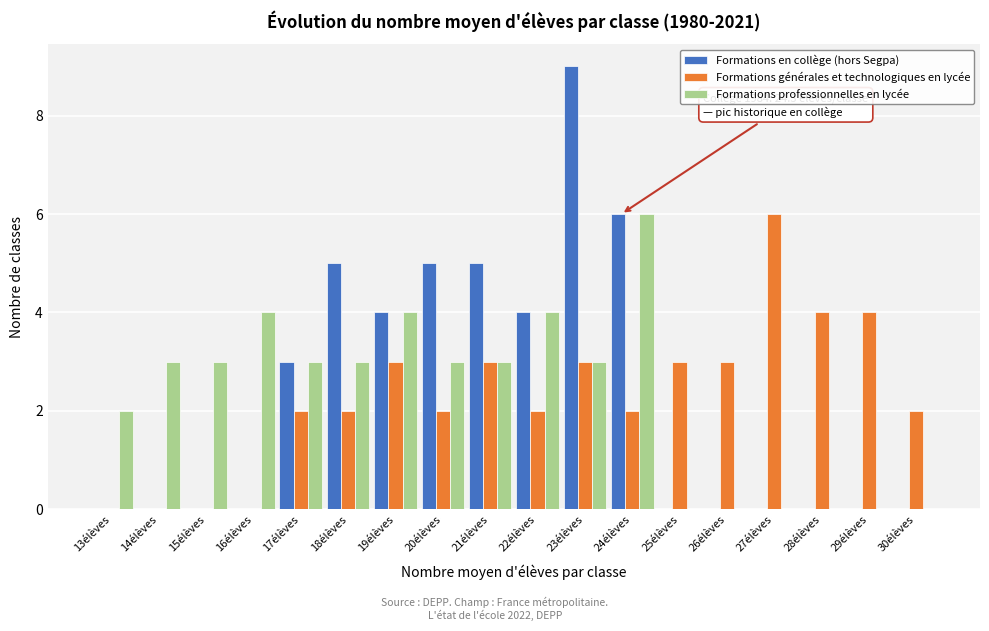

Read the Formations professionnelles en lycée value at 24élèves.

6